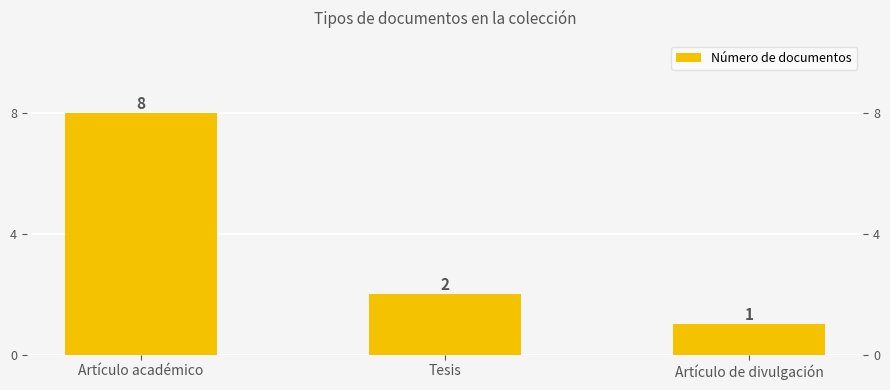

What is the sum of all values?

11